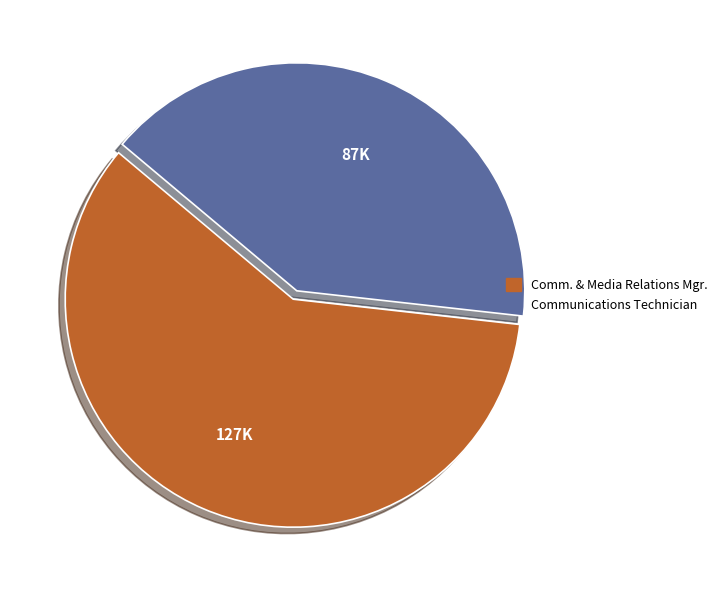

Which slice is the smallest?

Communications Technician